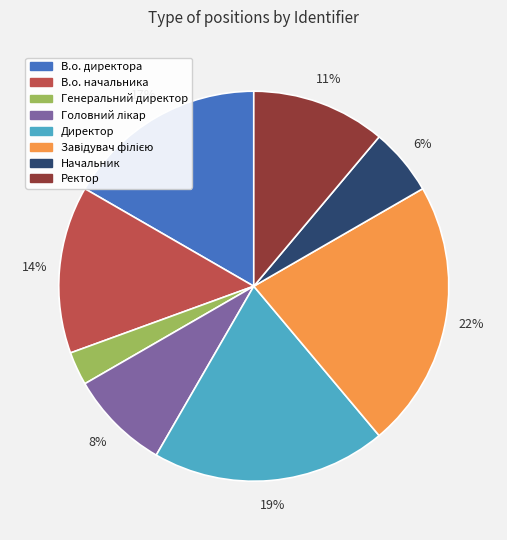

To the nearest percent, what is the average slice percentage?

12%